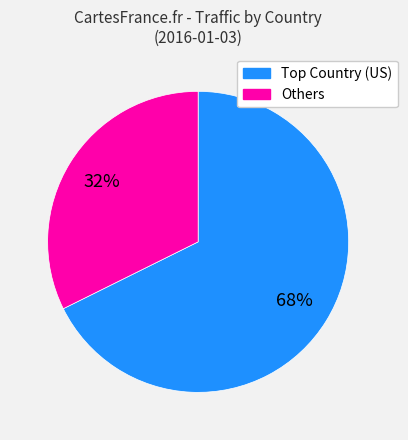

Is there a majority slice in this chart?

Yes